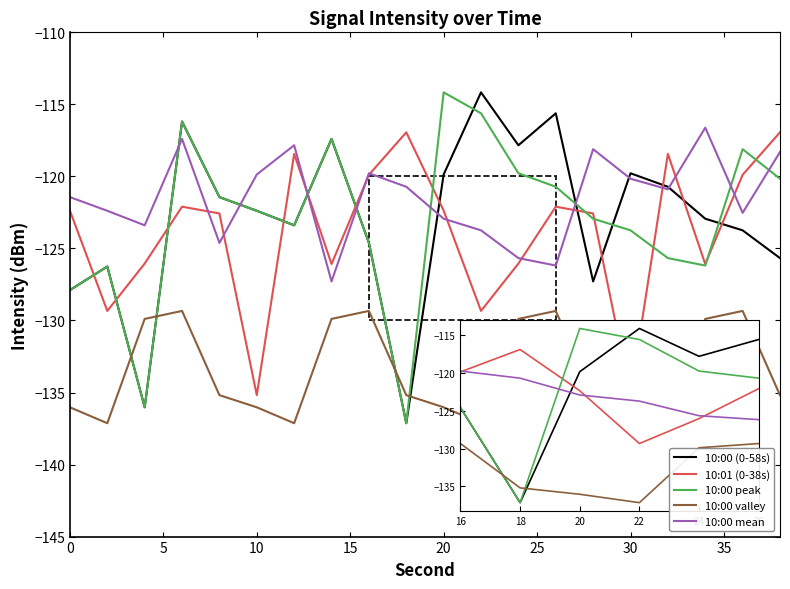

Which series has the largest total across all categories?

10:00 mean